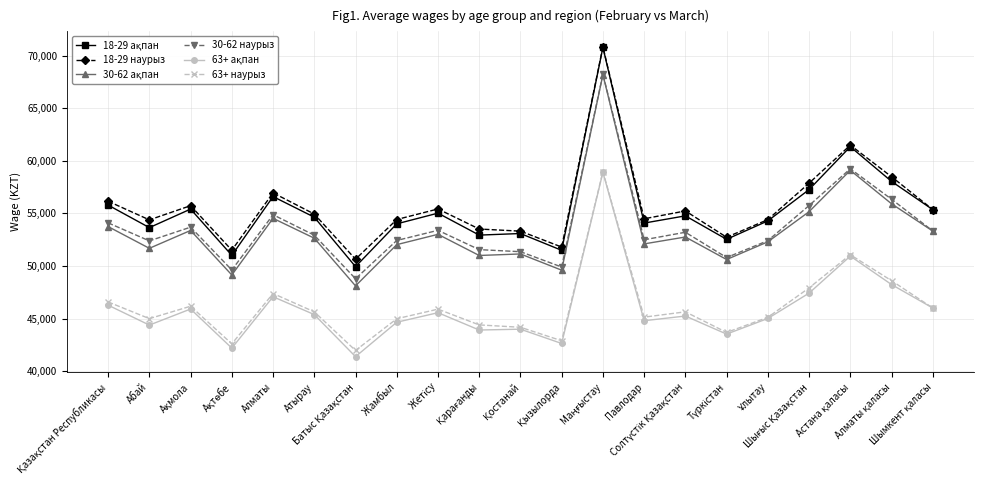

True or false: 18-29 наурыз and 30-62 наурыз cross at least once.

False